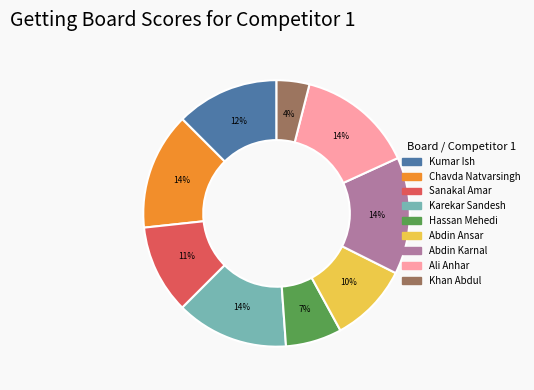

To the nearest percent, what is the average slice percentage?

11%